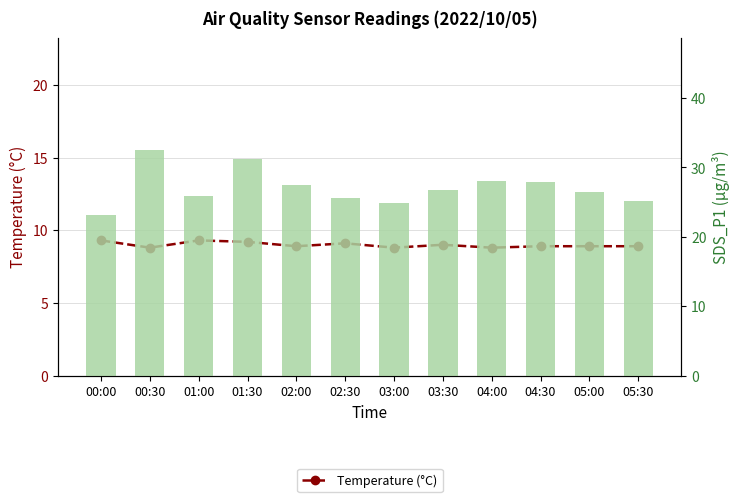

What is the minimum value shown in the chart?

8.8